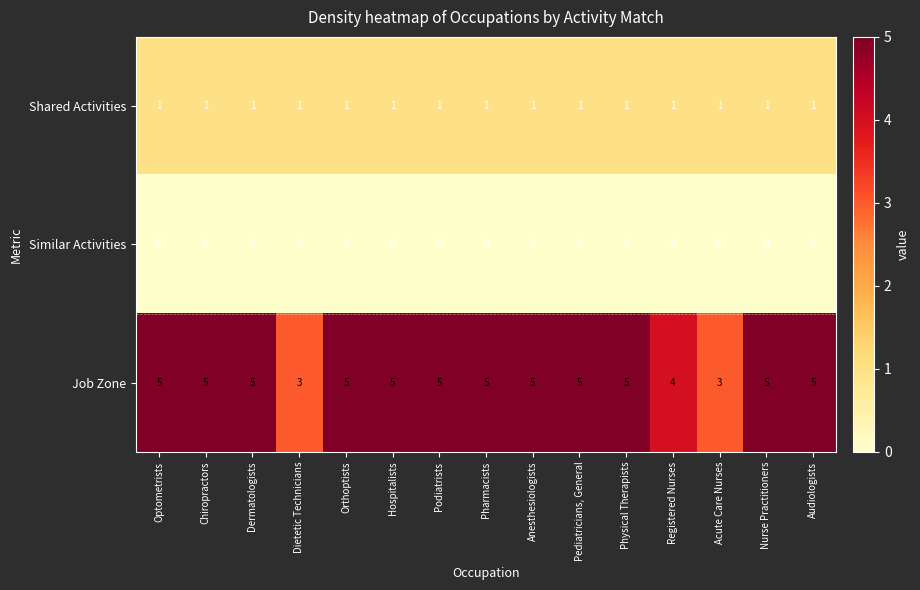

Which series has the largest total across all categories?

Job Zone